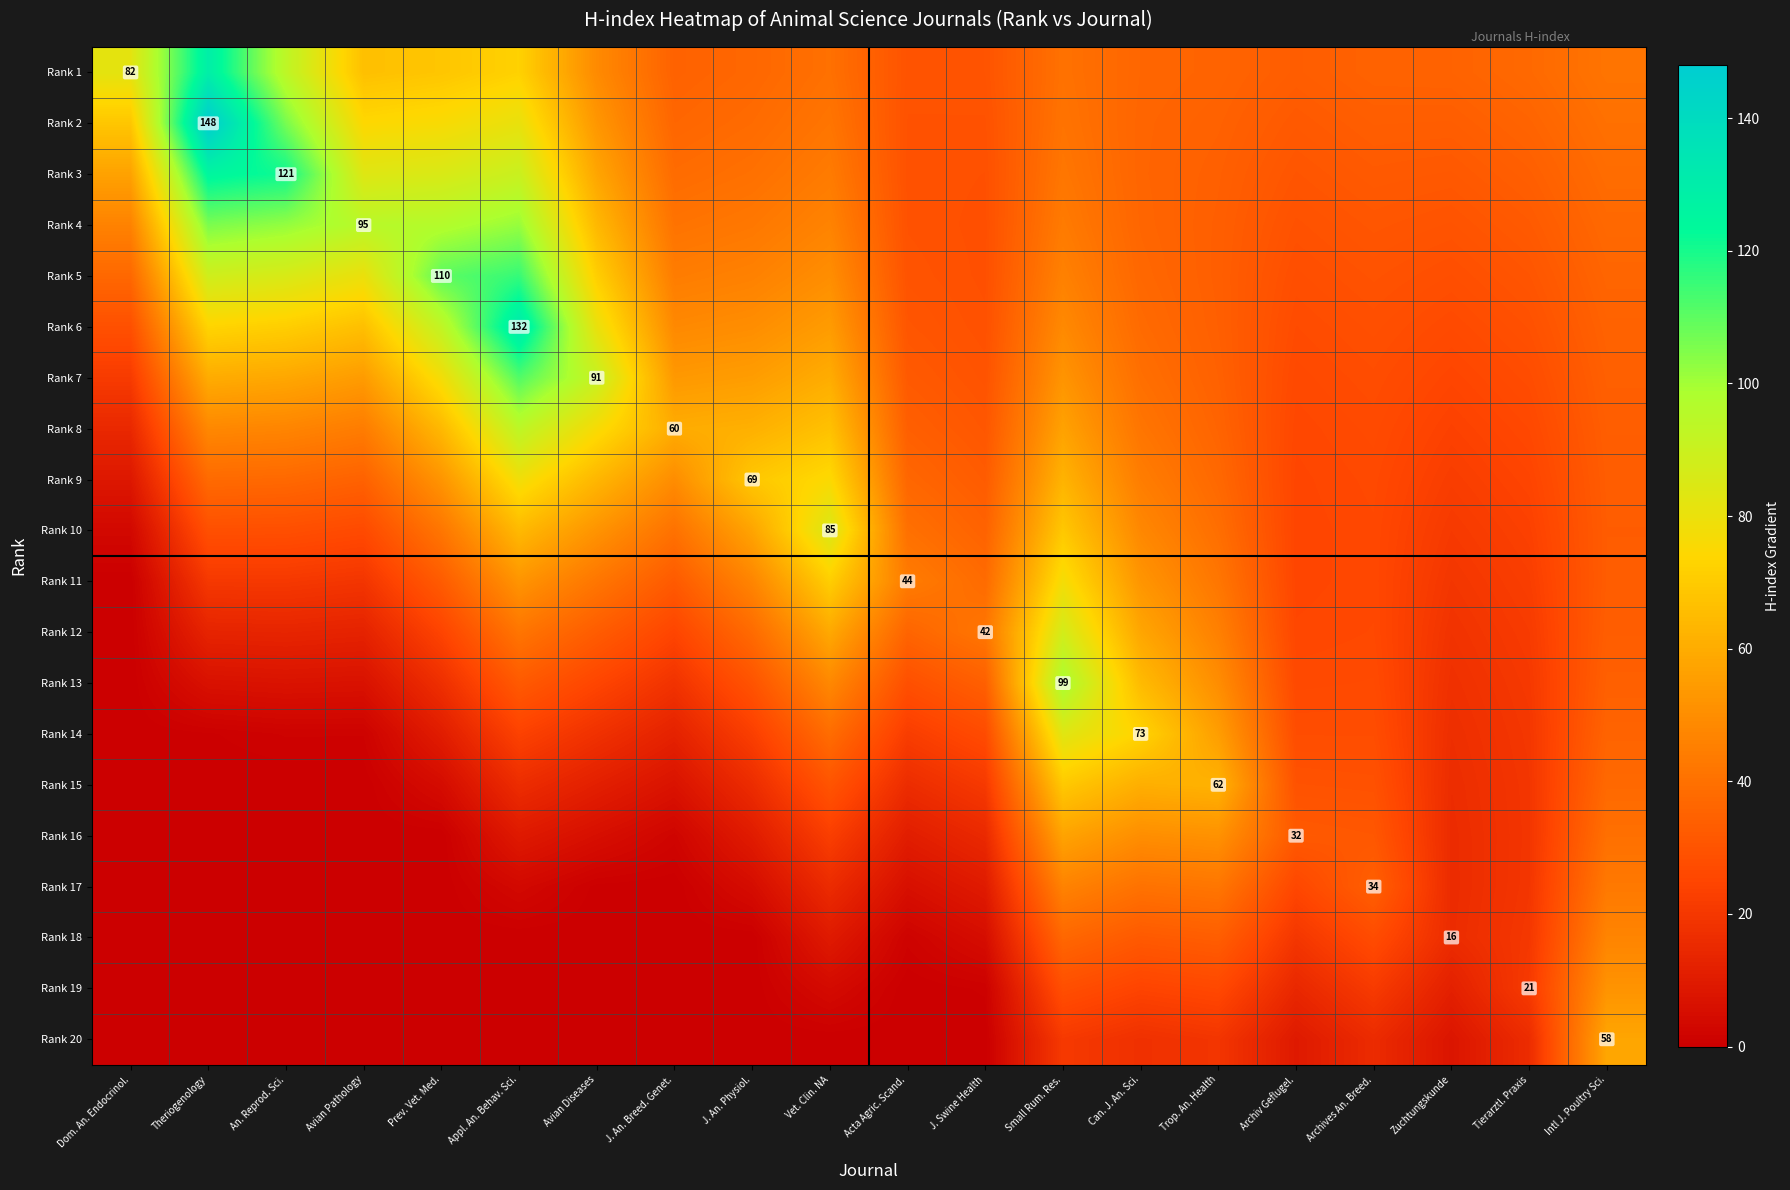

Is it true that Rank 5 equals 62.4 at Dom. An. Endocrinol.?

False